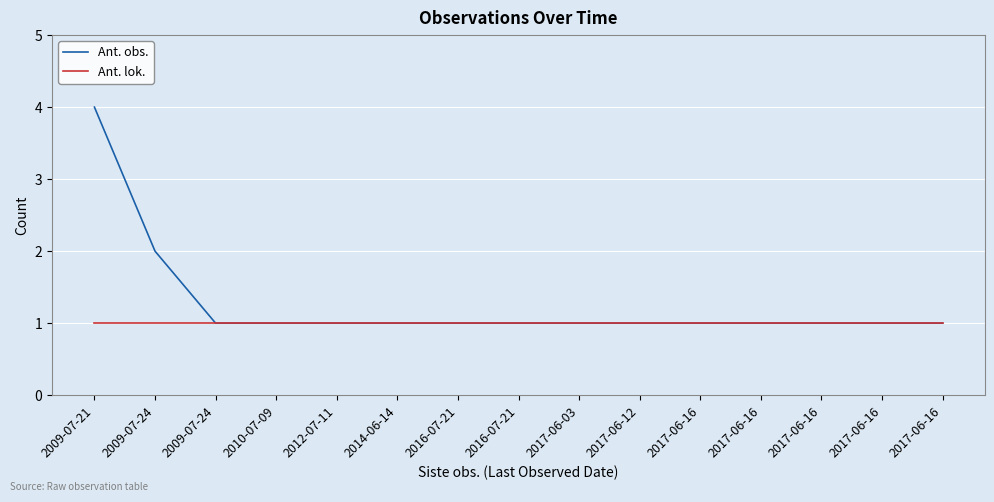

Reading left to right, what are all the values shown in this chart?

Ant. obs.: 2009-07-21=4	2009-07-24=2	2009-07-24=1	2010-07-09=1	2012-07-11=1	2014-06-14=1	2016-07-21=1	2016-07-21=1	2017-06-03=1	2017-06-12=1	2017-06-16=1	2017-06-16=1	2017-06-16=1	2017-06-16=1	2017-06-16=1
Ant. lok.: 2009-07-21=1	2009-07-24=1	2009-07-24=1	2010-07-09=1	2012-07-11=1	2014-06-14=1	2016-07-21=1	2016-07-21=1	2017-06-03=1	2017-06-12=1	2017-06-16=1	2017-06-16=1	2017-06-16=1	2017-06-16=1	2017-06-16=1